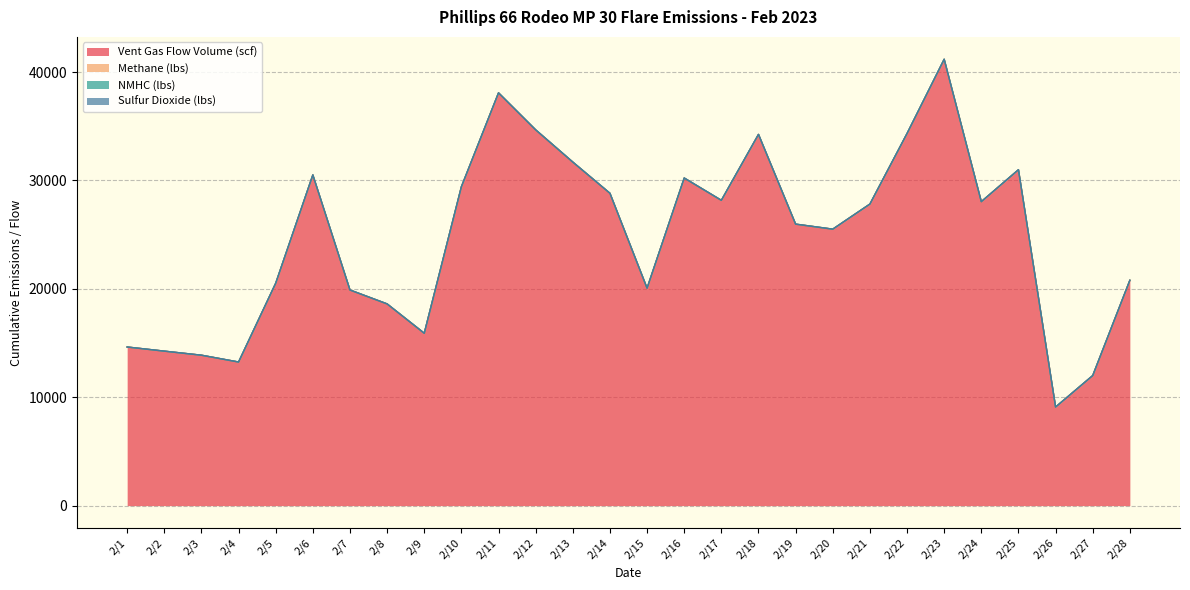

How many series are shown in this chart?

4